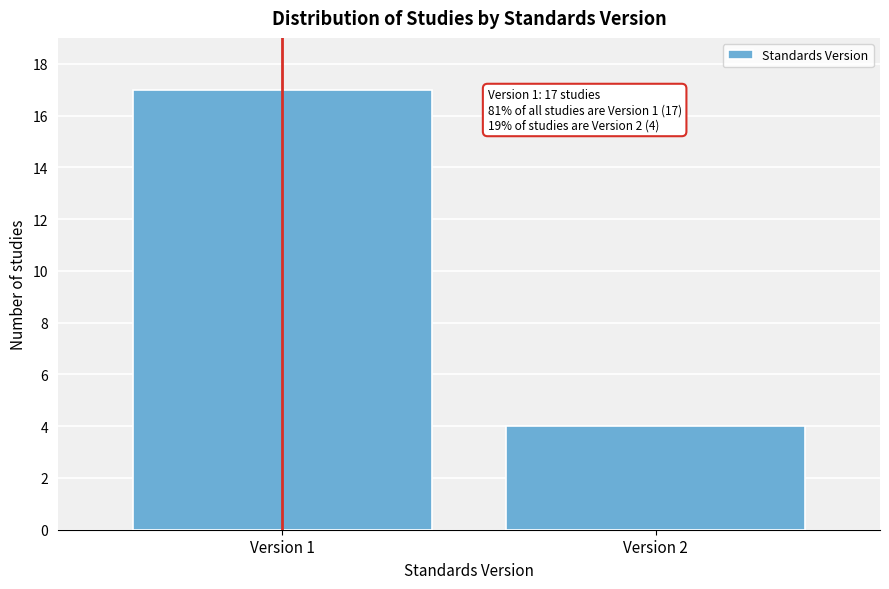

Reading right to left, what are all the values shown in this chart?

4	17